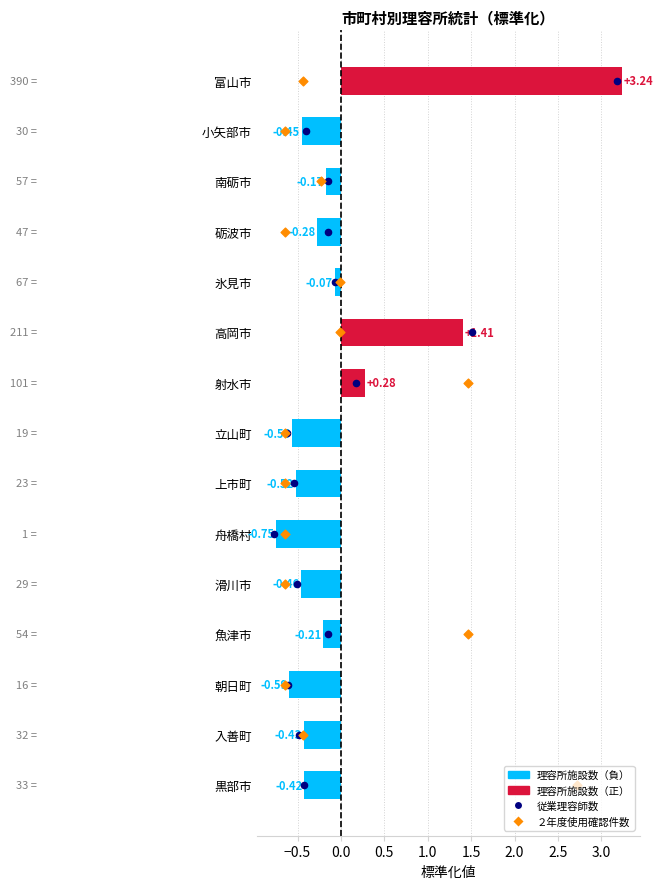

Which series reaches the maximum Y coordinate?

従業理容師数